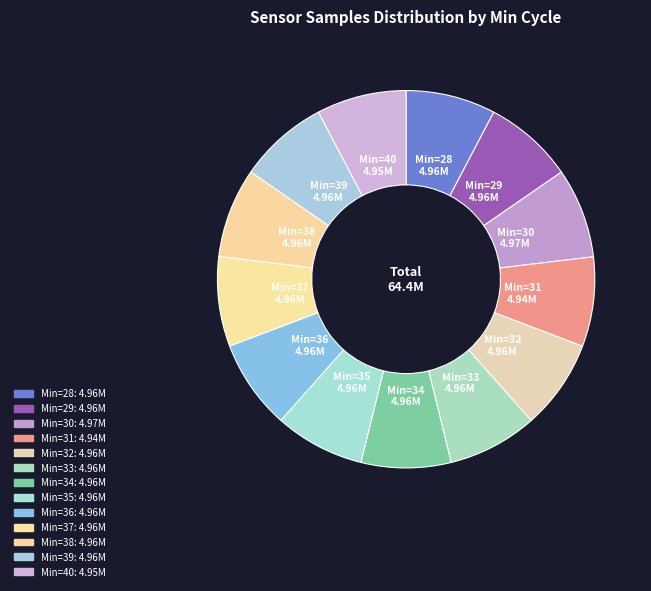

How many segments does this pie chart have?

13